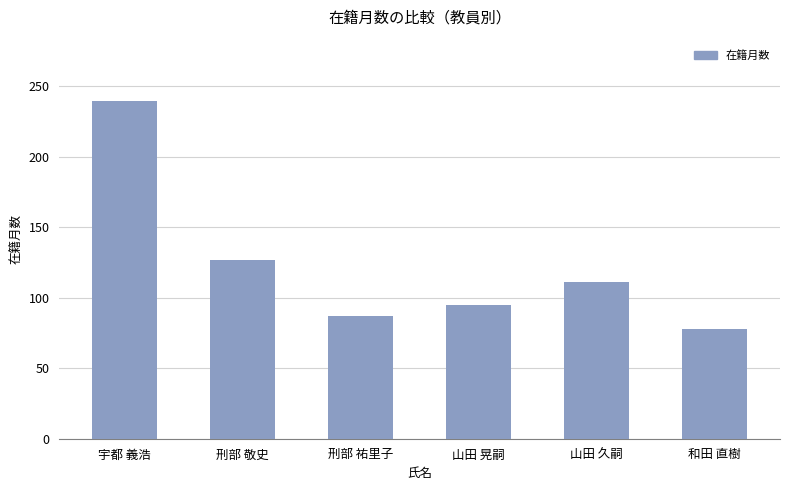

Which has a higher value, 山田 久嗣 or 宇都 義浩?

宇都 義浩